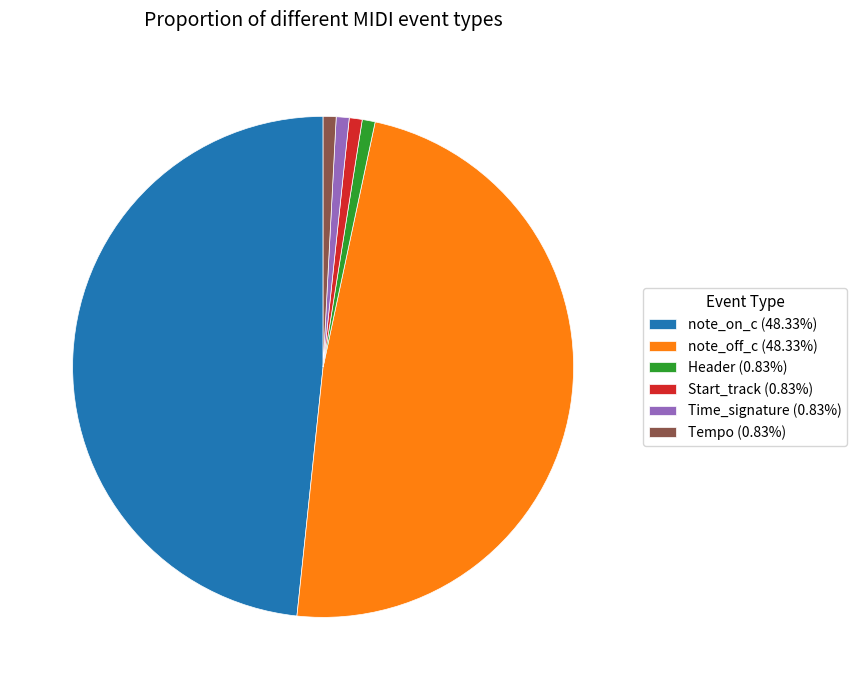

Does Header (0.83%) account for over 50% of the chart?

No